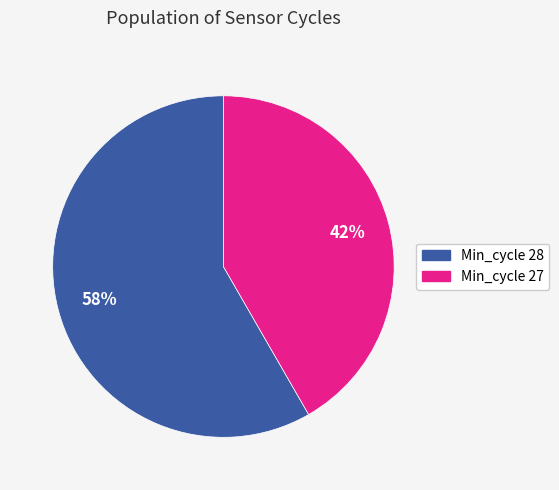

Does any single category account for the majority?

Yes